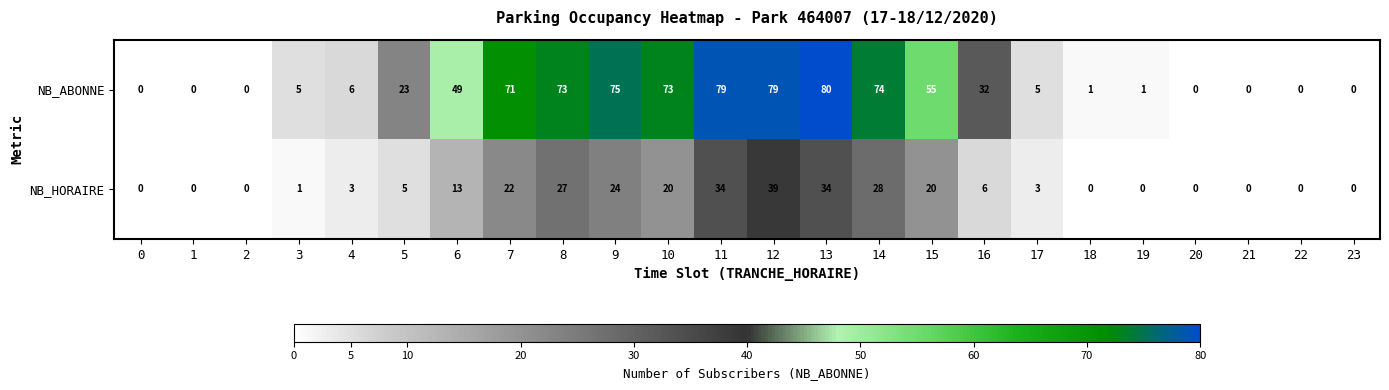

Which series has the widest spread of values?

NB_ABONNE